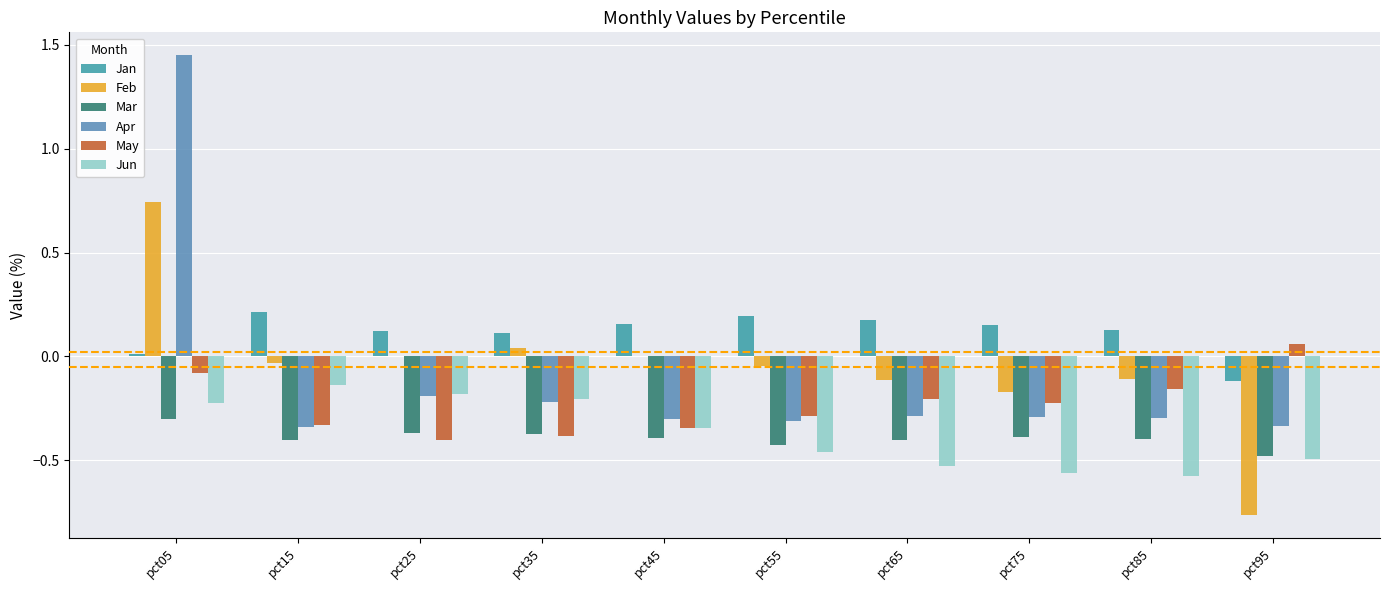

The May series shows -0.1 at pct55. True or false?

False